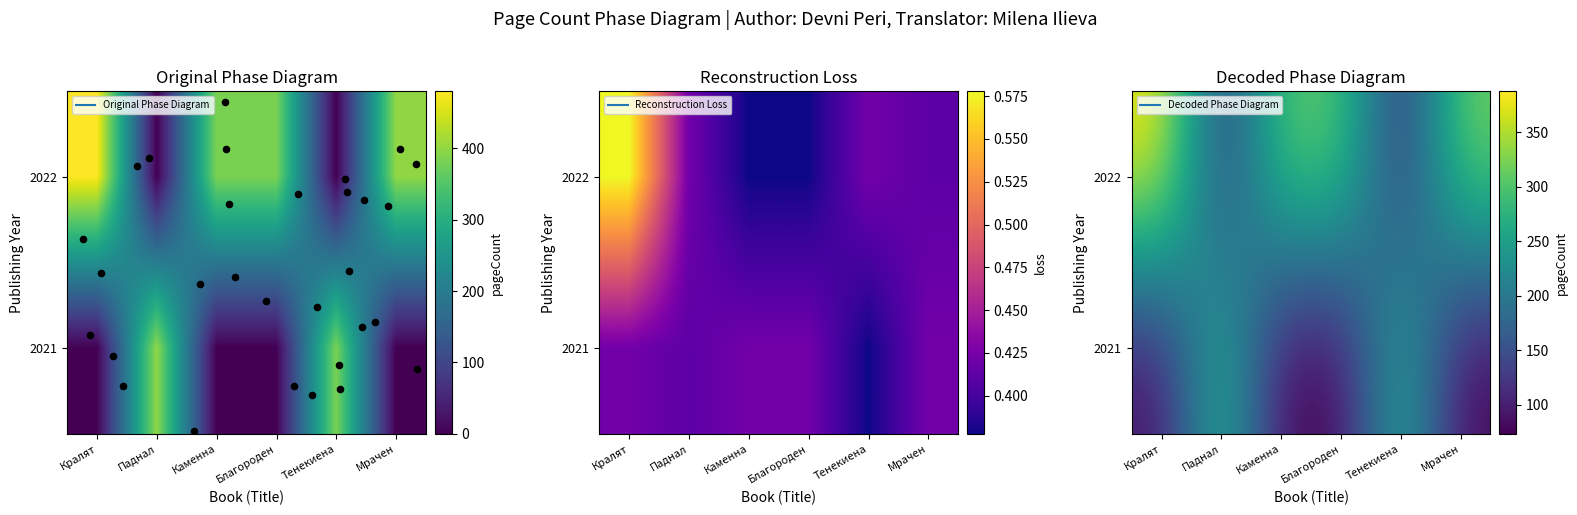

Between Тенекиена and Мрачен, which is larger?

Мрачен